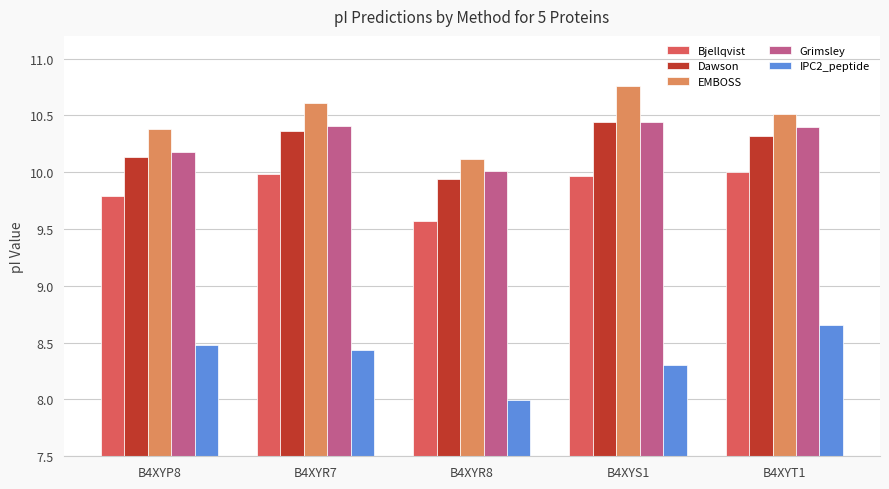

Which series changed the most between B4XYP8 and B4XYR8?

IPC2_peptide